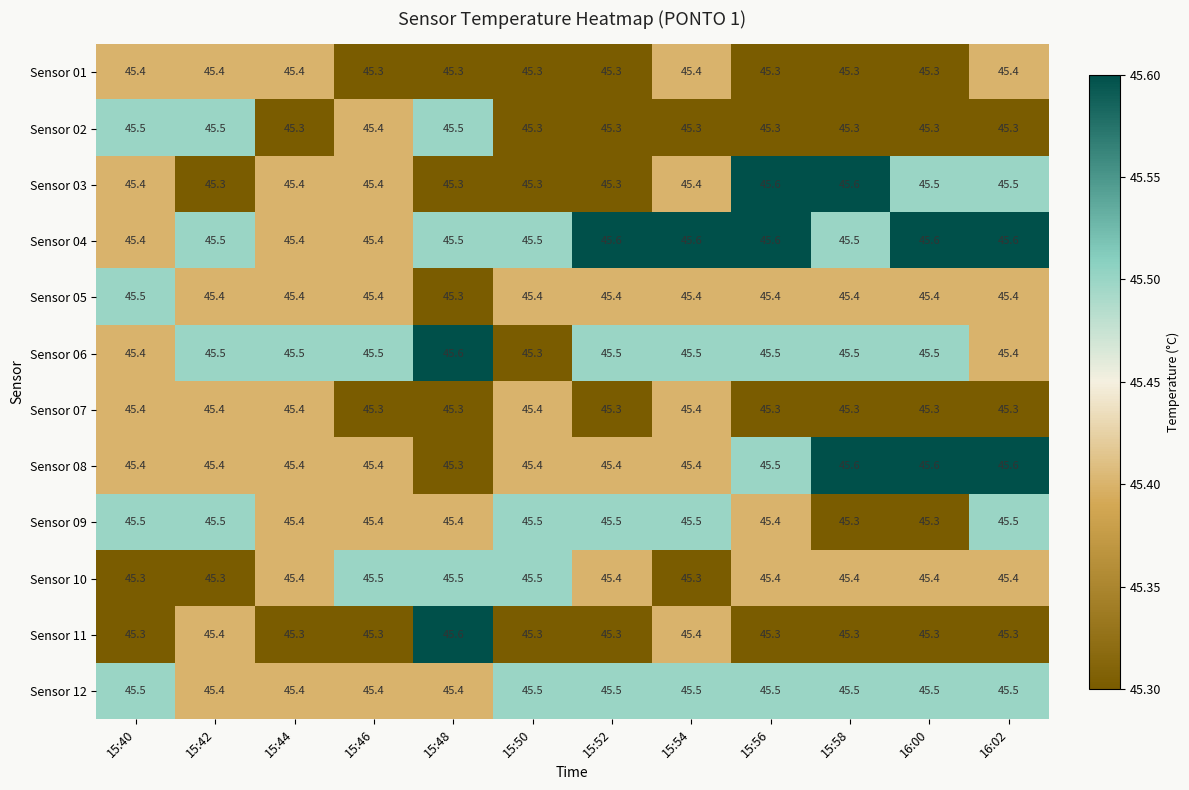

The Sensor 02 series shows 17.7 at 15:46. True or false?

False